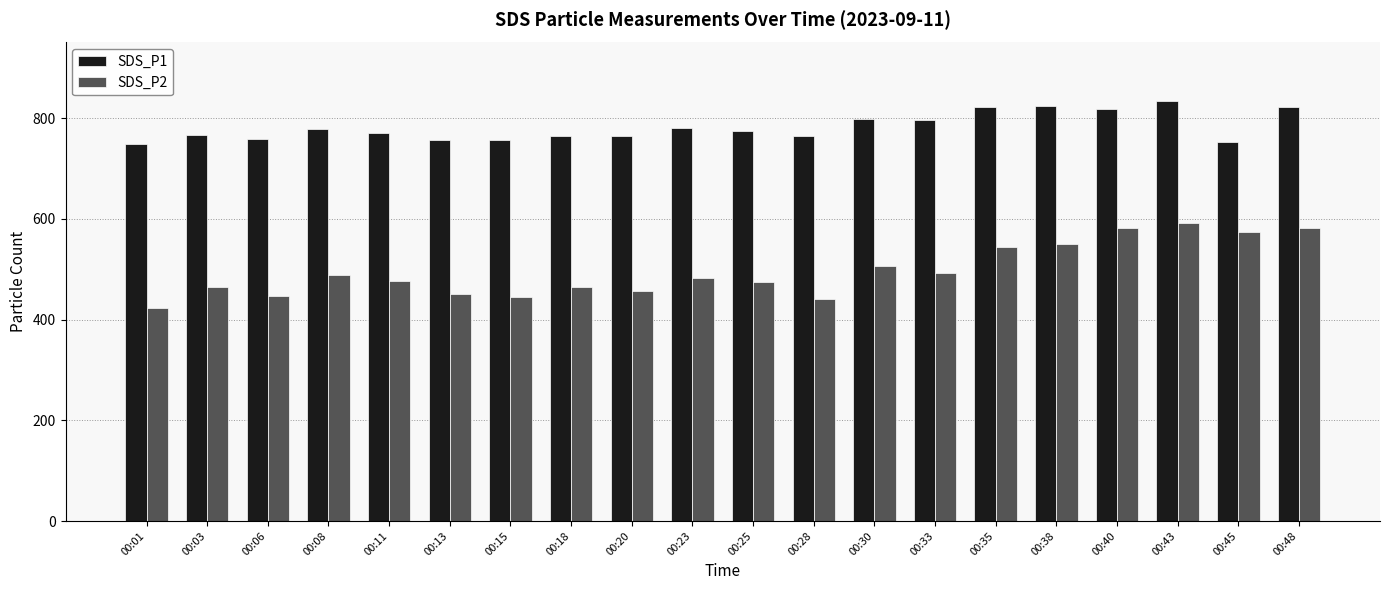

At which label is SDS_P2 closest to 506?

00:30